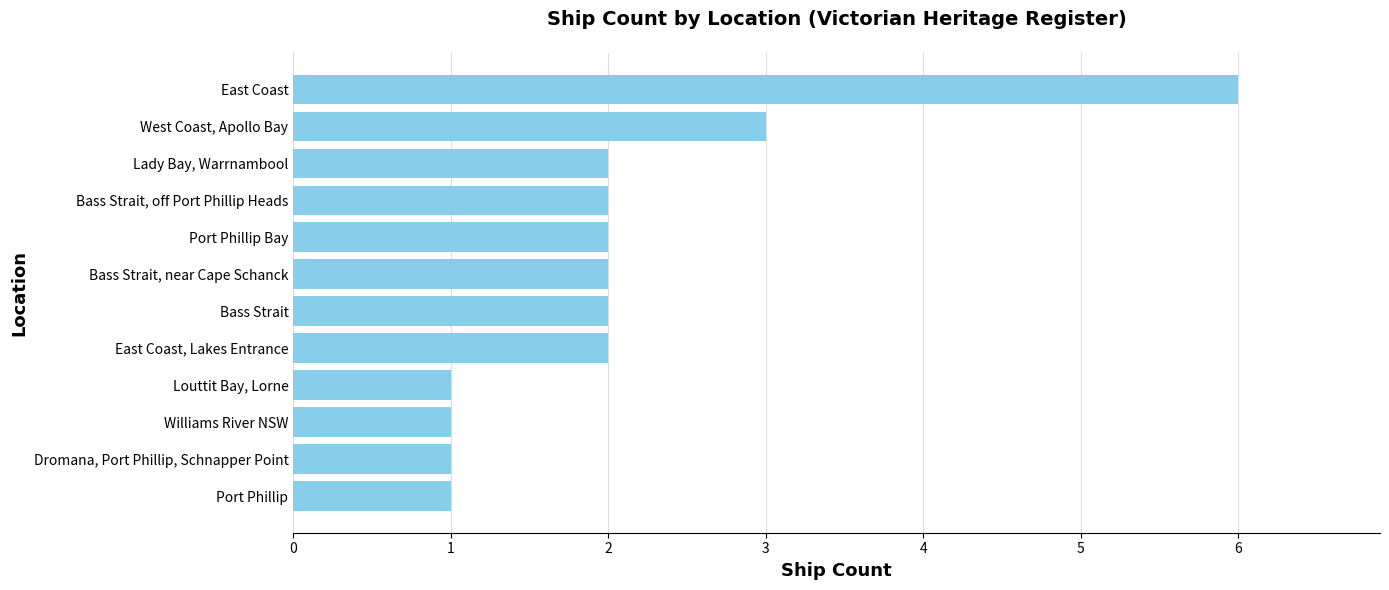

Reading top to bottom, list all the values displayed in this chart.

6	3	2	2	2	2	2	2	1	1	1	1